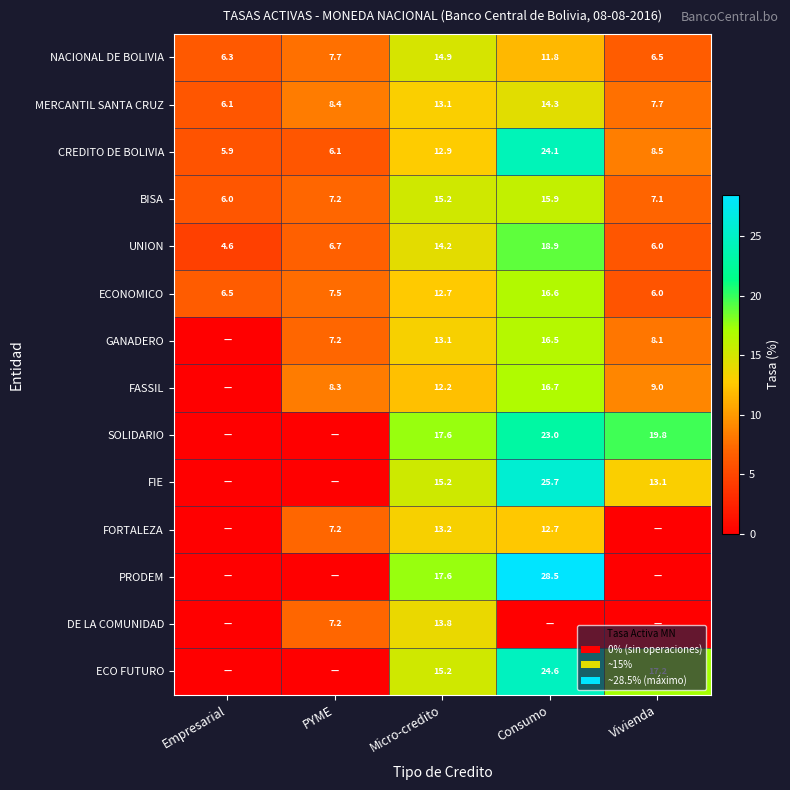

What is the average value of the NACIONAL DE BOLIVIA series?

9.4